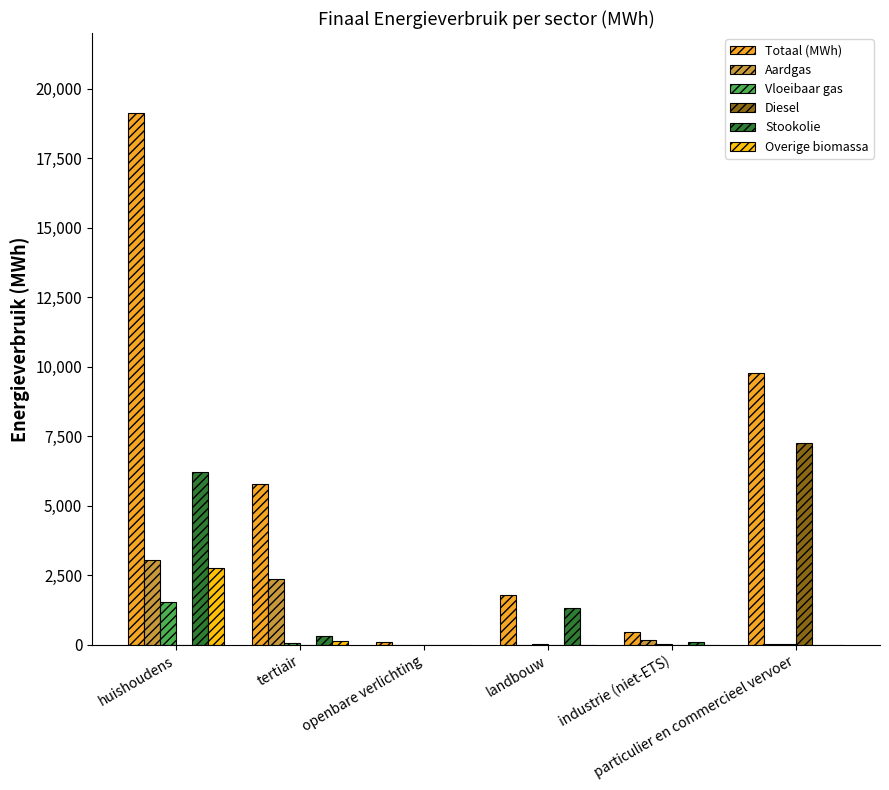

At which category is the sum across all series the highest?

huishoudens